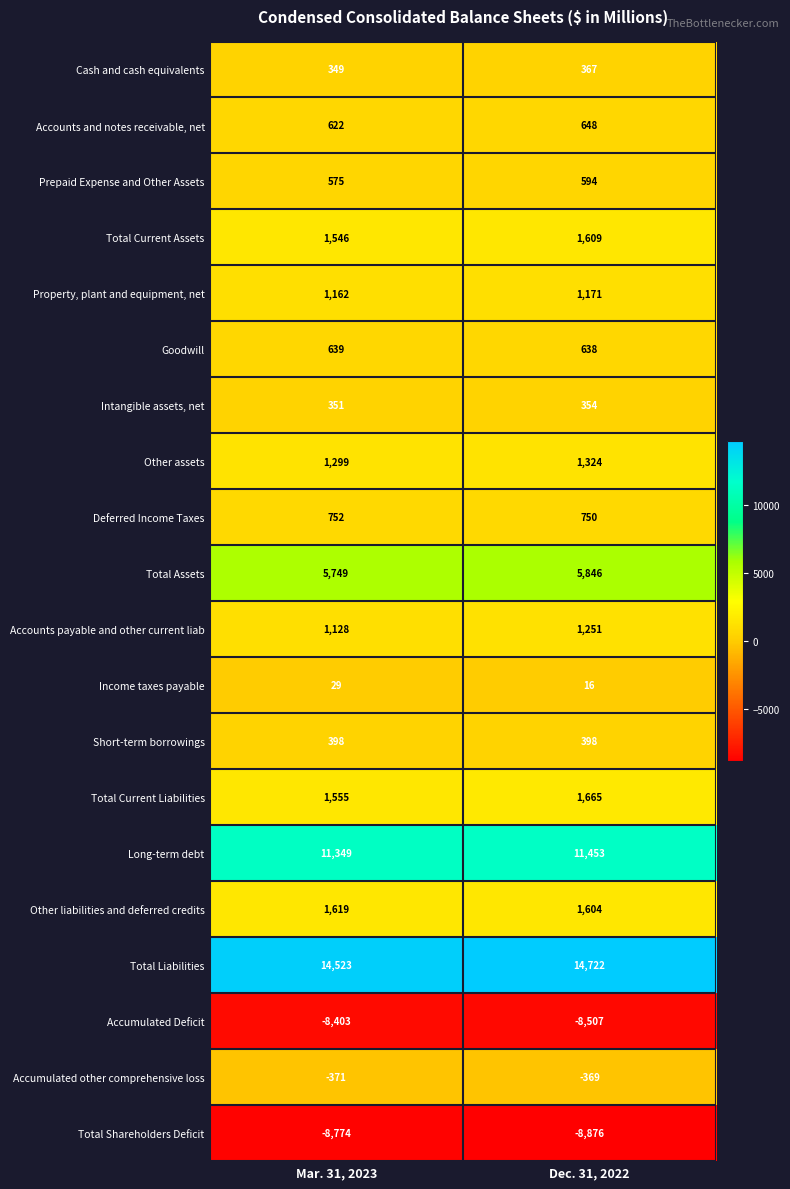

Count the number of data series in this chart.

20